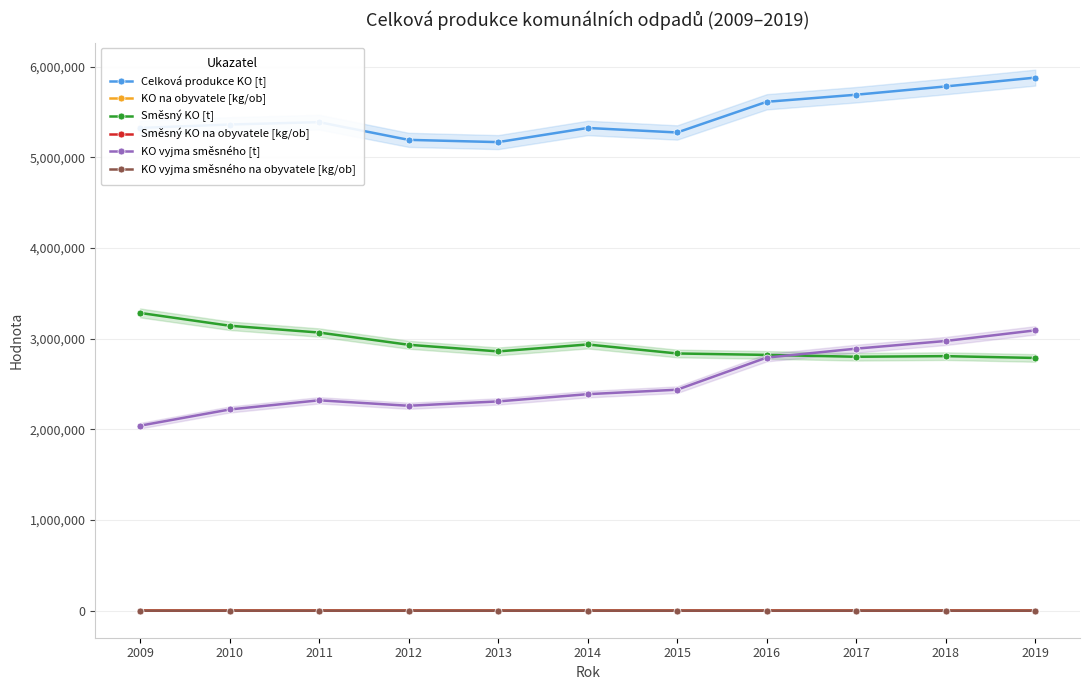

In KO na obyvatele [kg/ob], how many points are higher than both neighbors (excluding endpoints)?

2